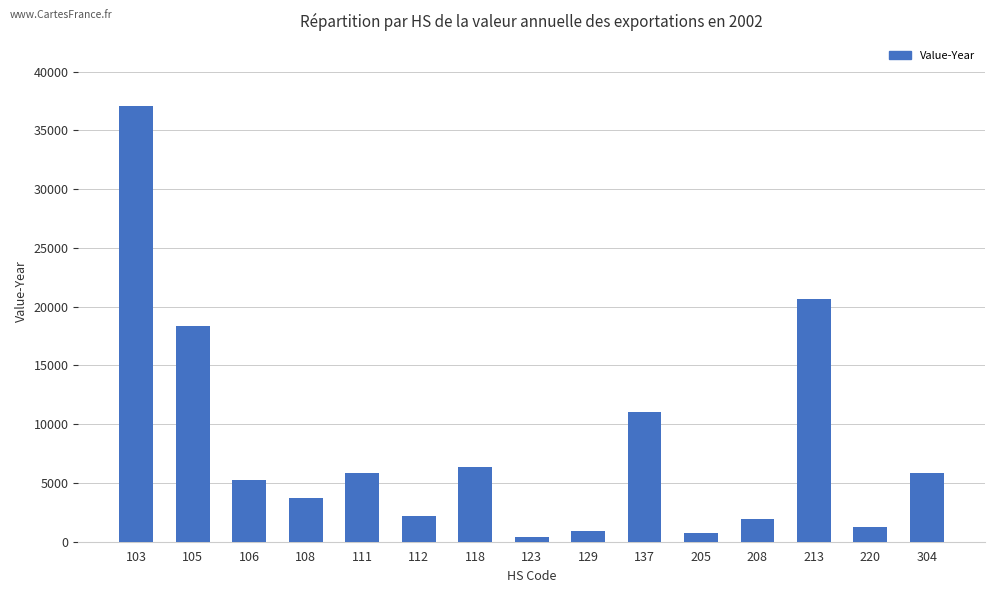

How many values are below 5270?

7